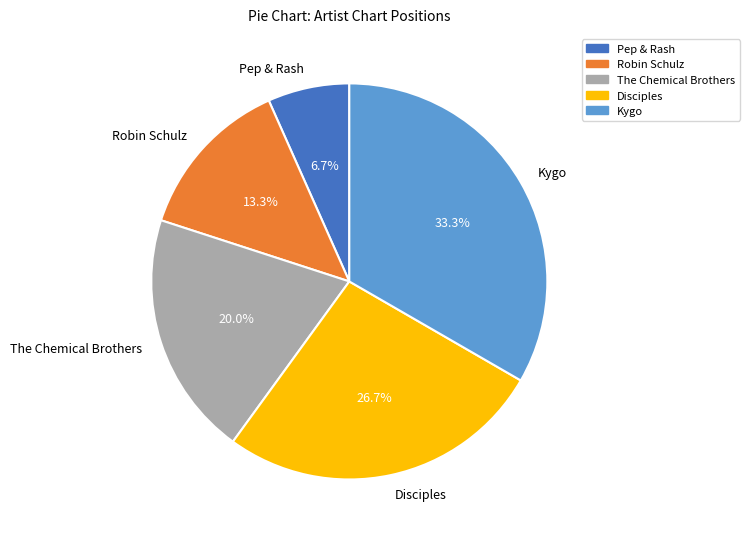

Is the sum of Robin Schulz and The Chemical Brothers greater than half?

No